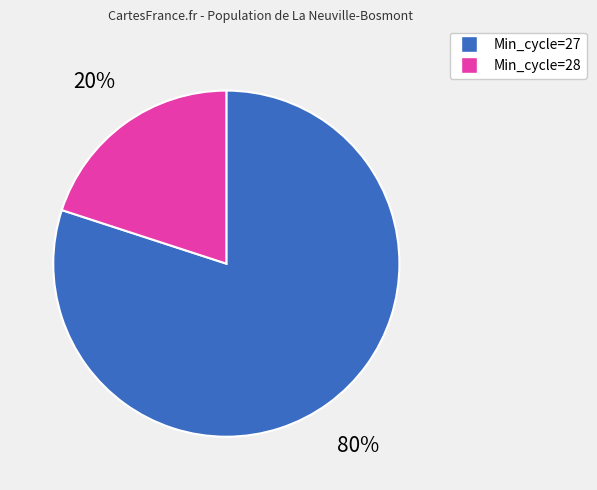

How many segments does this pie chart have?

2